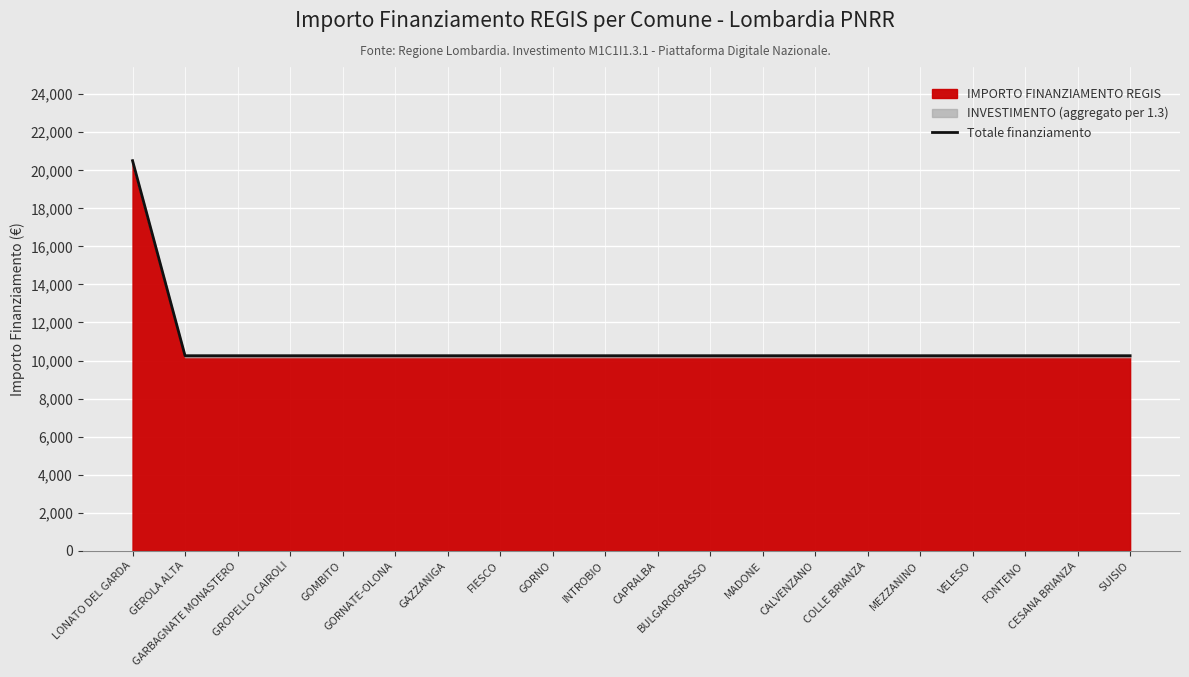

Which has a higher value, SUISIO or FONTENO?

SUISIO